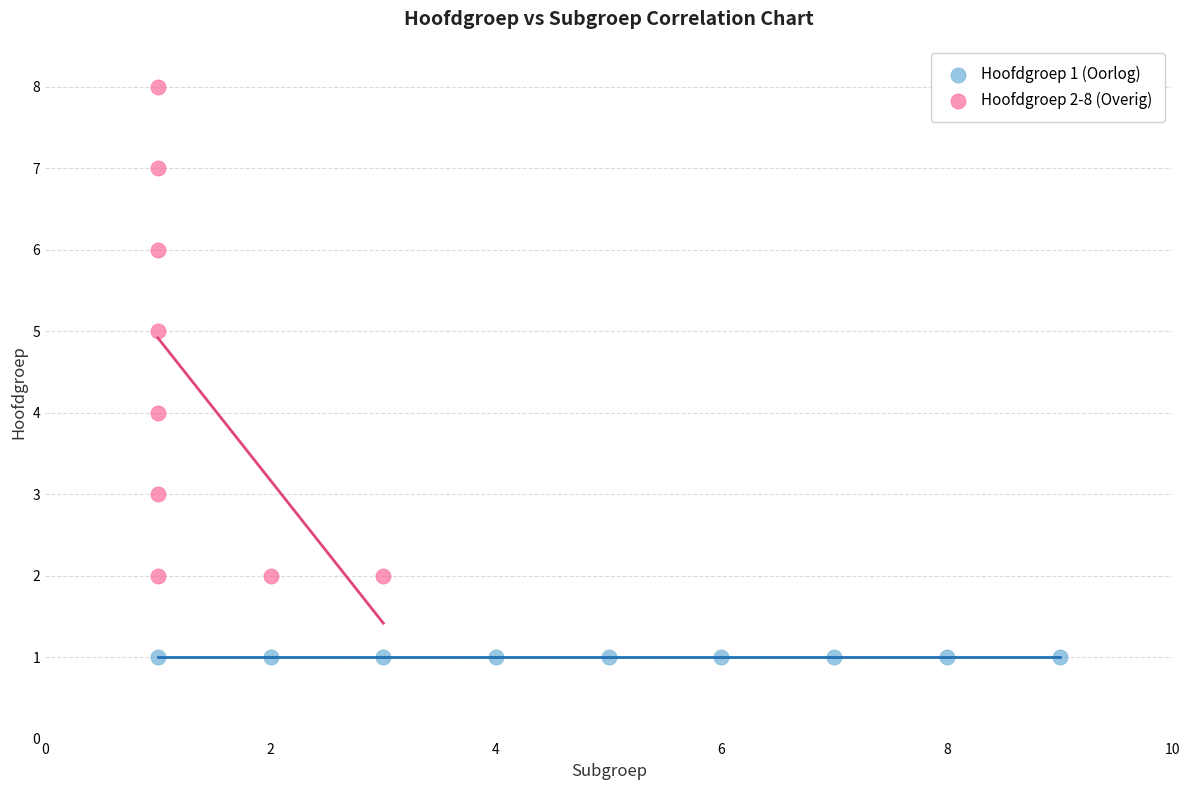

Which series contains the highest Y value?

Hoofdgroep 2-8 (Overig)